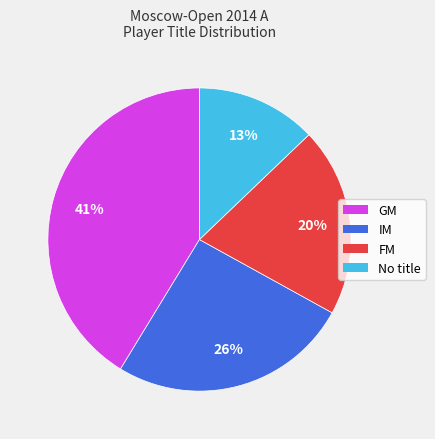

To the nearest percent, what is the difference between the largest and smallest slice percentages?

28%